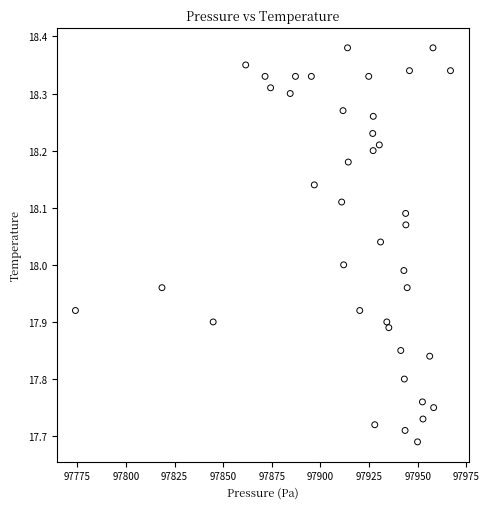

What is the range of X values (max minus min)?

192.8